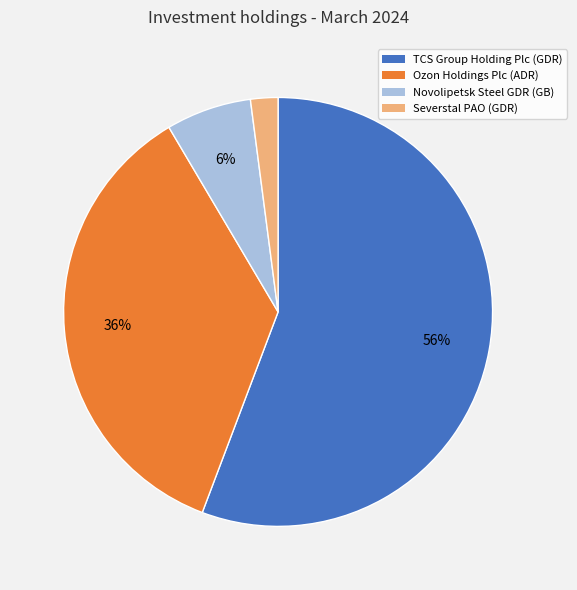

Which has a higher value, Severstal PAO (GDR) or Novolipetsk Steel GDR (GB)?

Novolipetsk Steel GDR (GB)